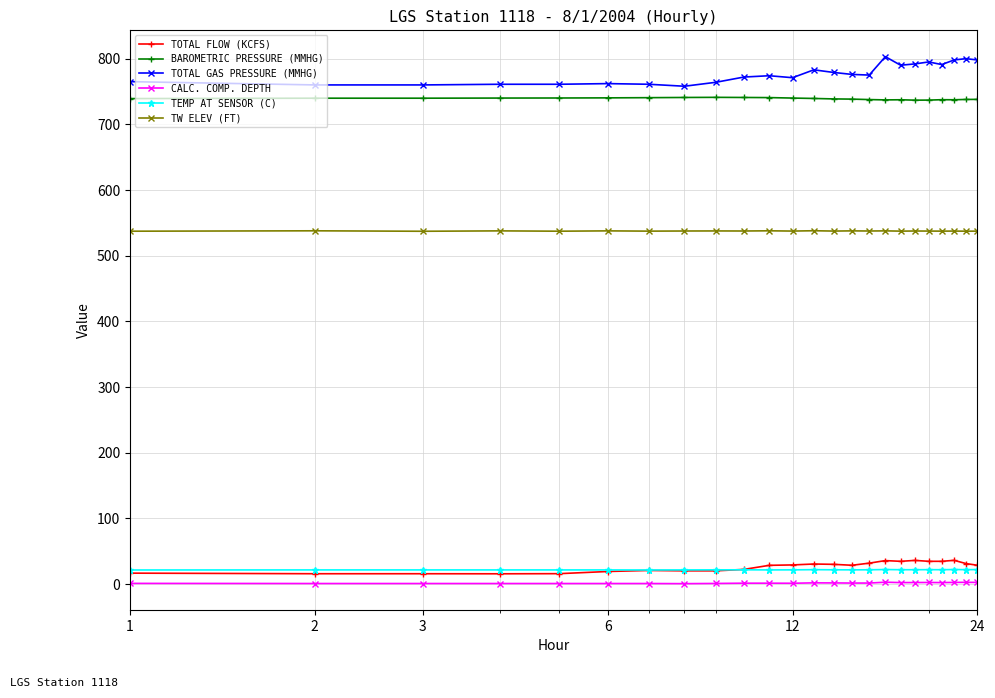

True or false: TOTAL GAS PRESSURE (MMHG) and TEMP AT SENSOR (C) intersect in this chart.

False